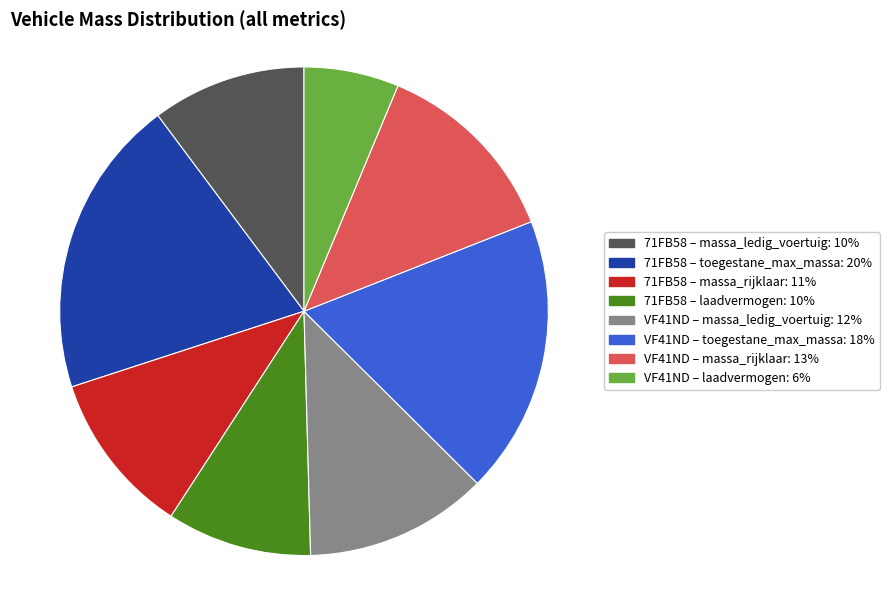

Is there a majority slice in this chart?

No